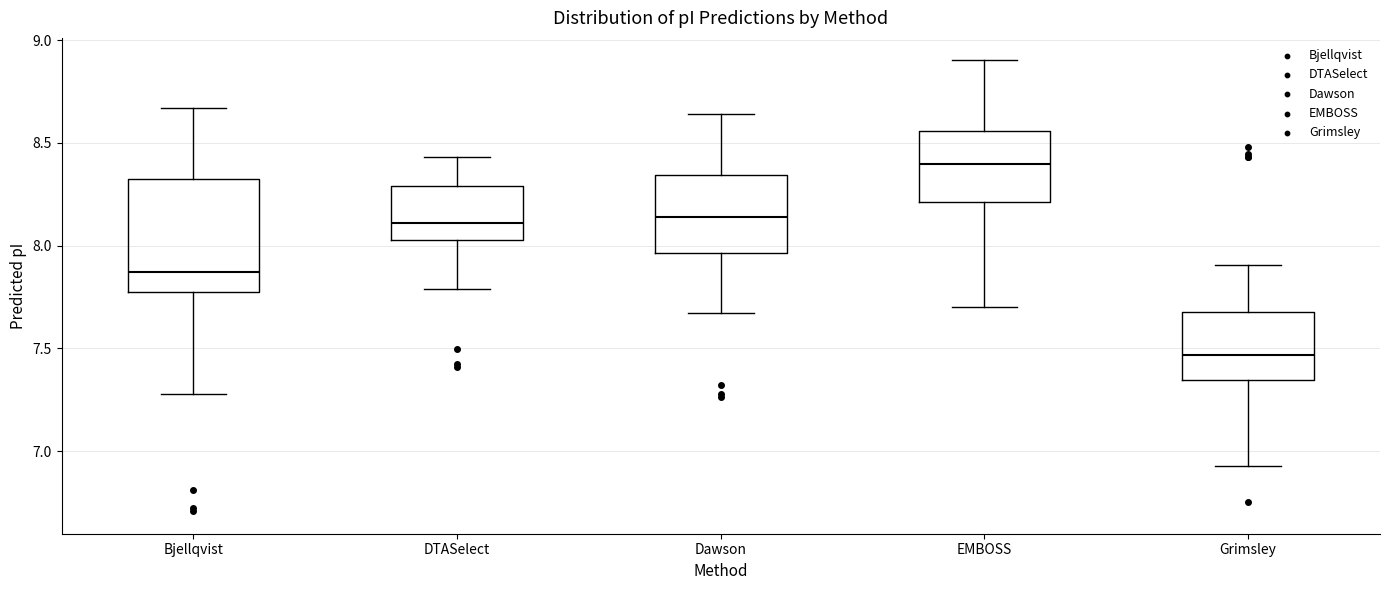

Which box has the highest median line?

EMBOSS